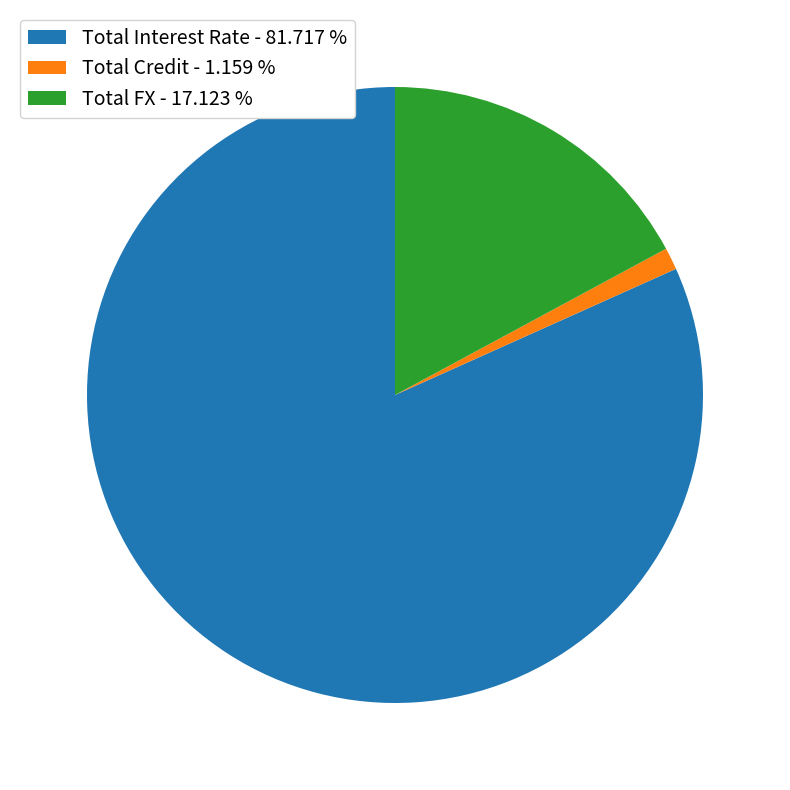

Which has a higher value, Total FX - 17.123 % or Total Credit - 1.159 %?

Total FX - 17.123 %